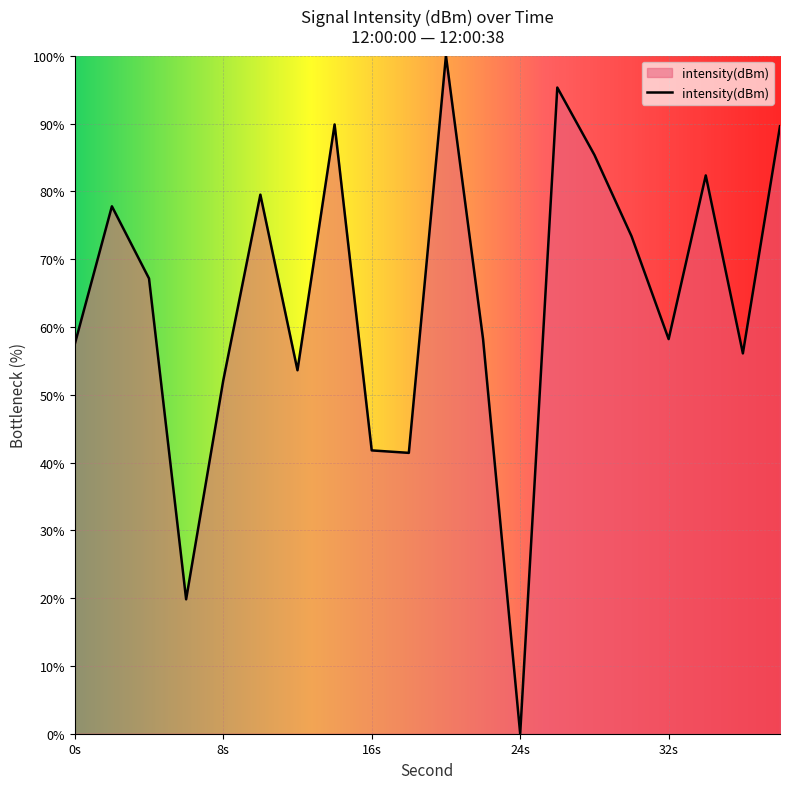

What is the maximum value shown in the chart?

100.0